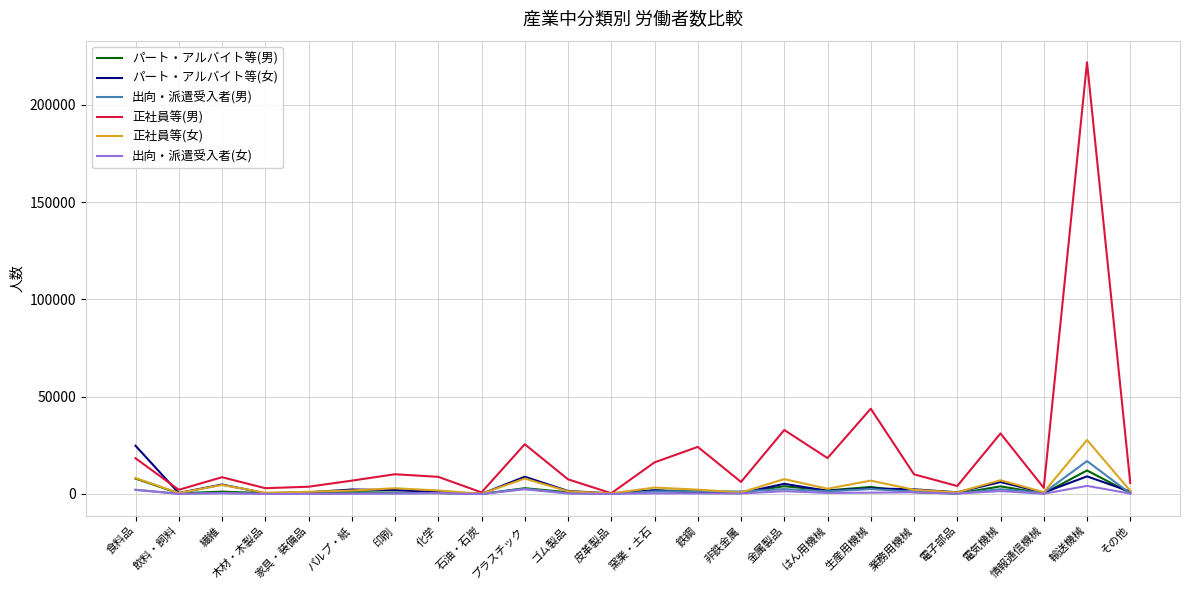

At which category is the sum across all series the highest?

輸送機械